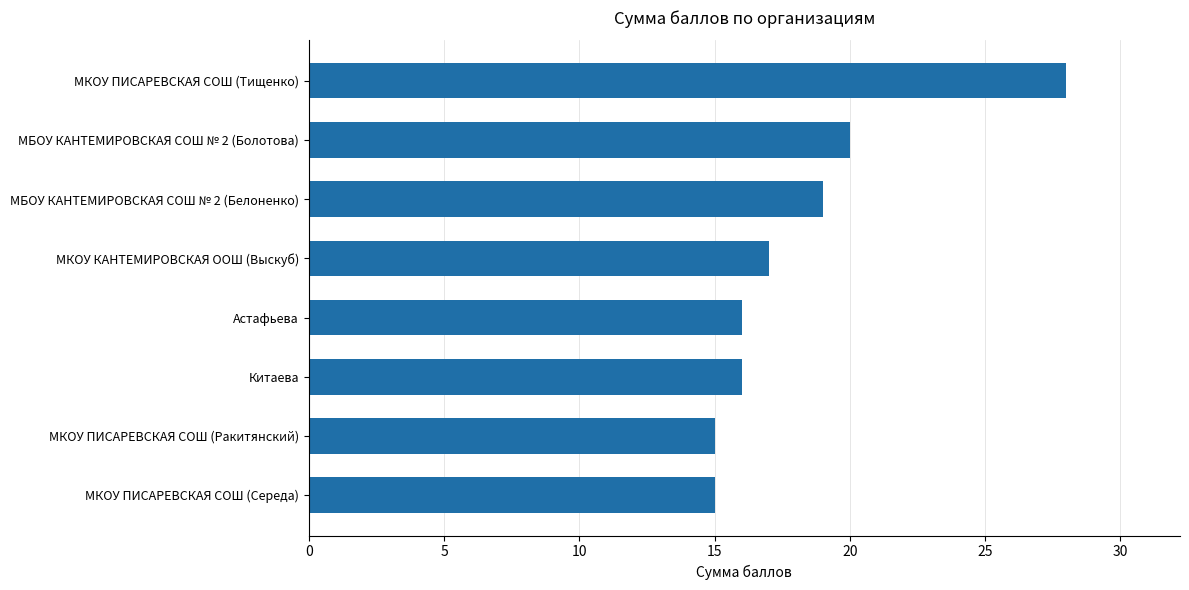

What is the average value?

18